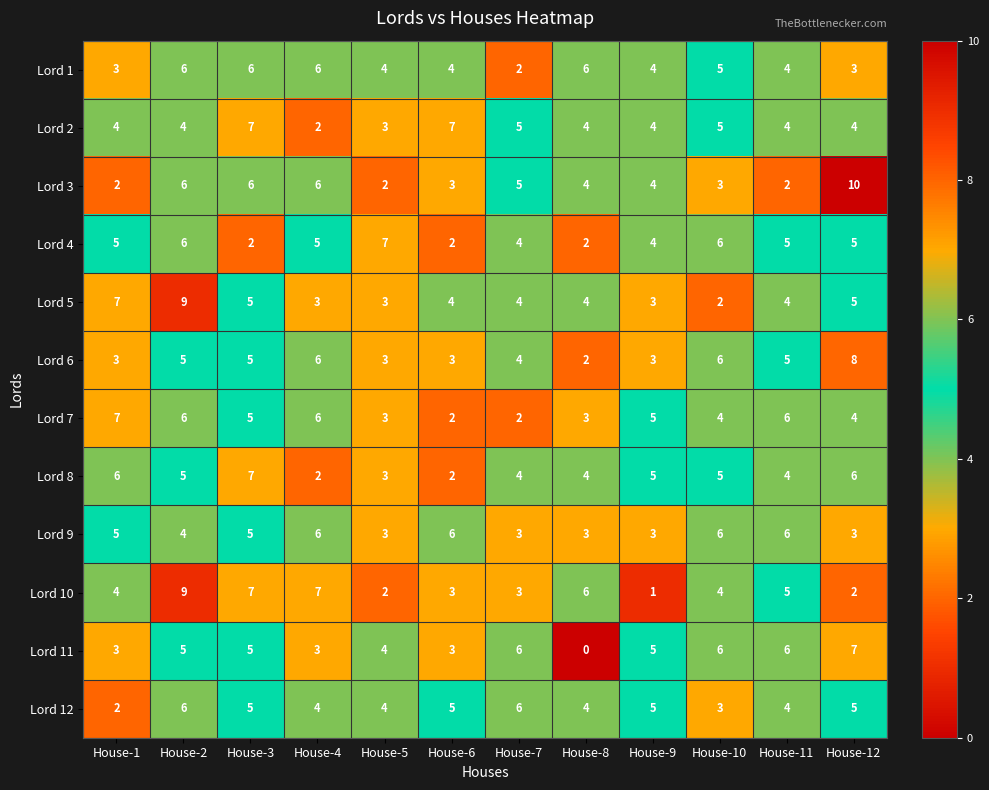

What is the difference between the maximum and minimum values in the Lord 12 series?

4